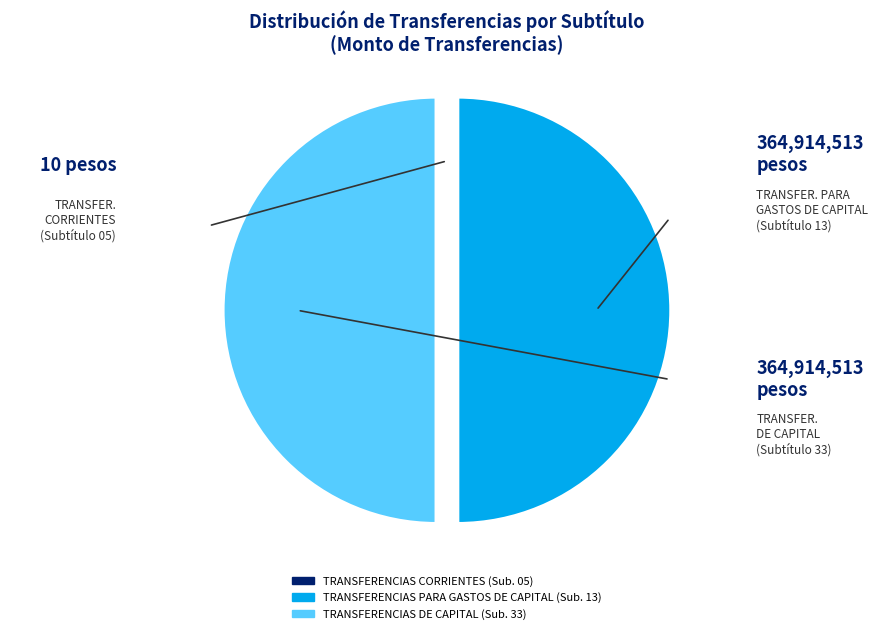

True or false: TRANSFERENCIAS PARA GASTOS DE CAPITAL accounts for 36% of the total.

False